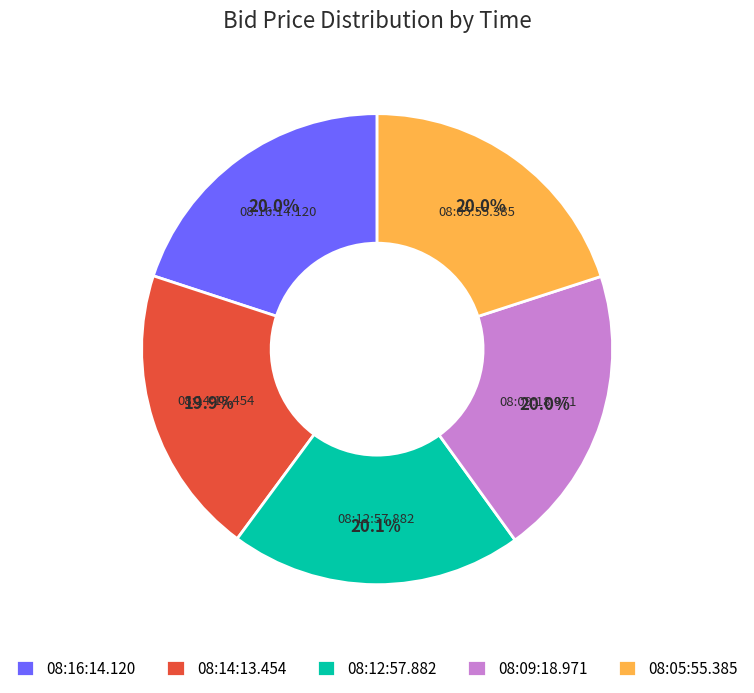

Do 08:16:14.120 and 08:09:18.971 together represent more than half of the pie?

No